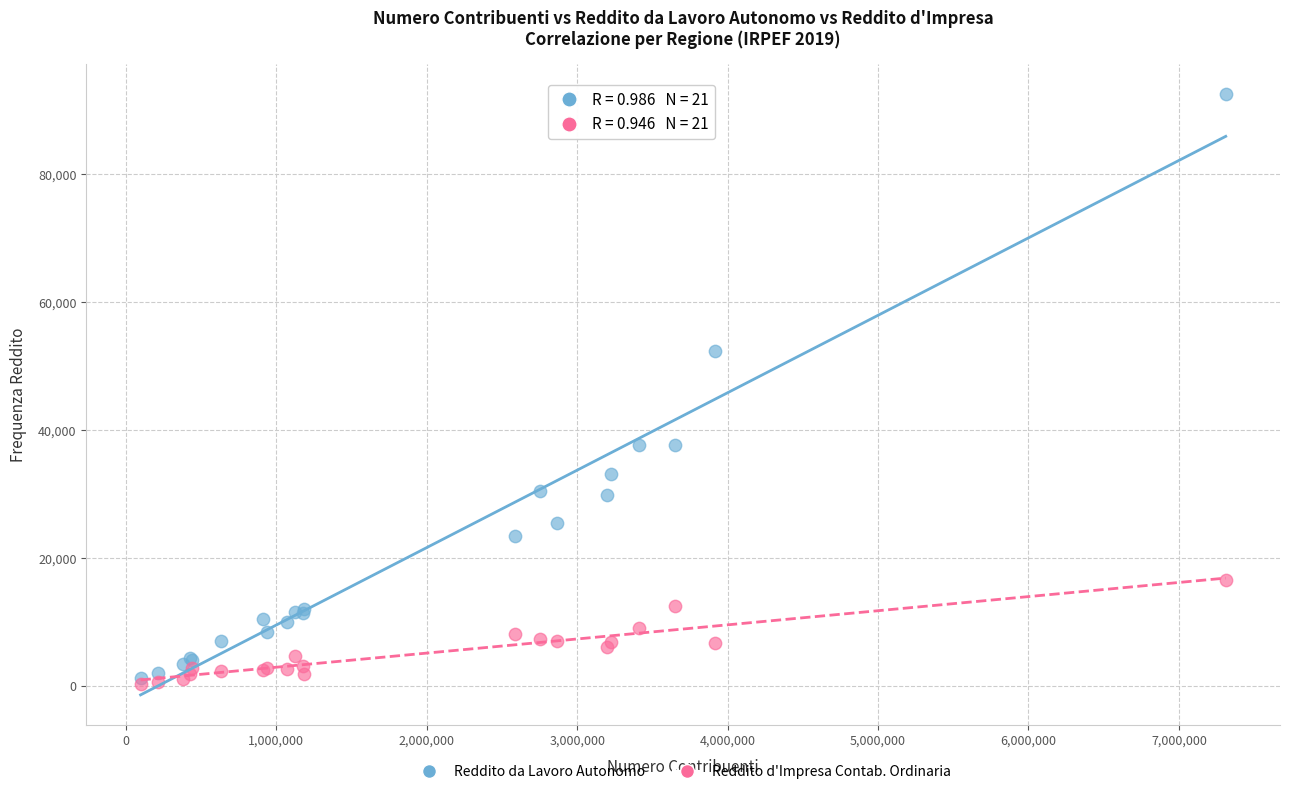

What are all the series names shown in the legend?

Reddito da Lavoro Autonomo, Reddito d'Impresa Contab. Ordinaria